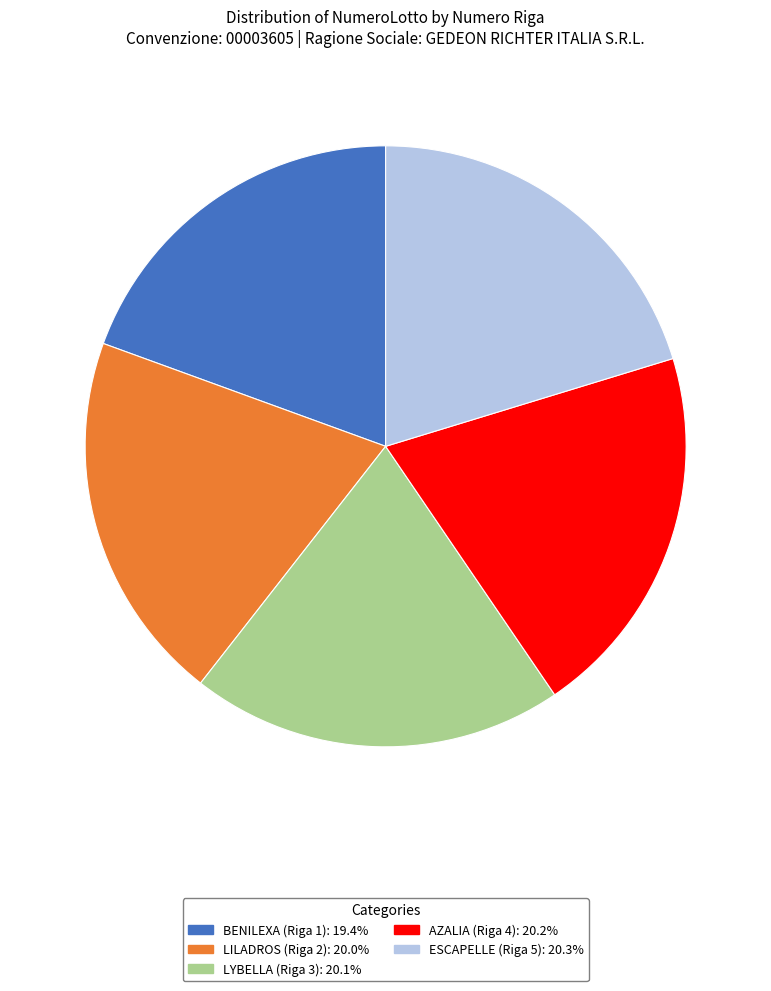

Is it true that AZALIA (Riga 4) is 33% of the pie?

False